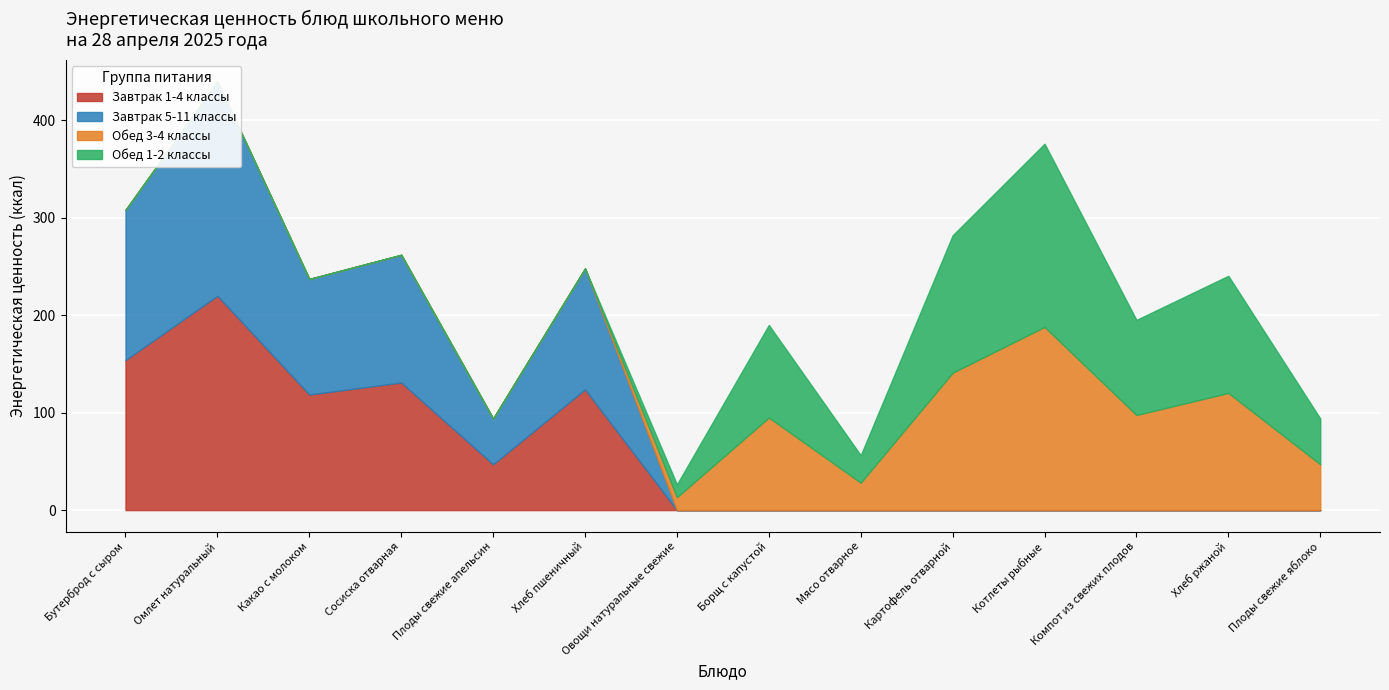

What is the greatest value displayed?

220.0